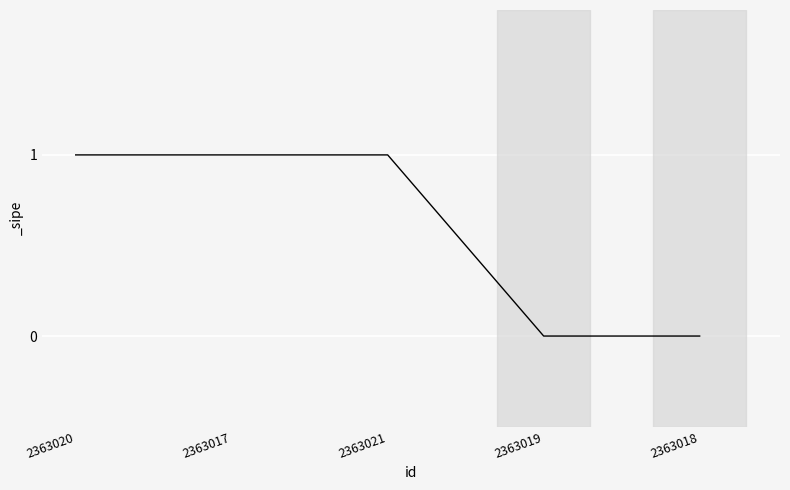

Is it true that the value at 2363021 is 1?

True